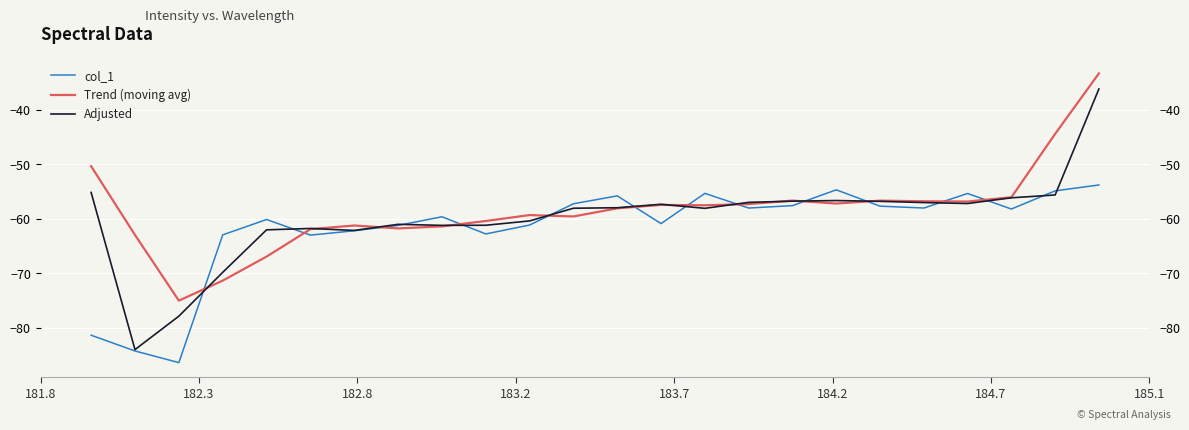

What is the difference between the maximum and minimum values in the col_1 series?

32.5